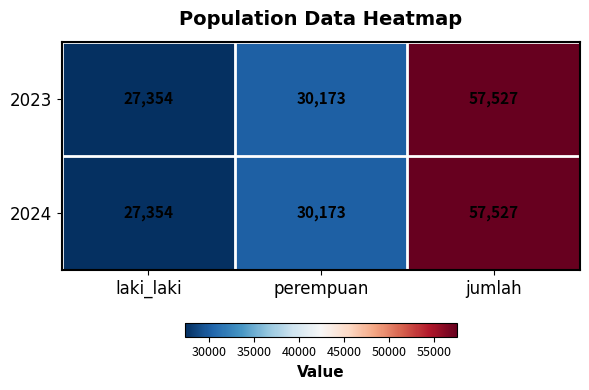

What is the approximate value of 2024 at perempuan?

30173